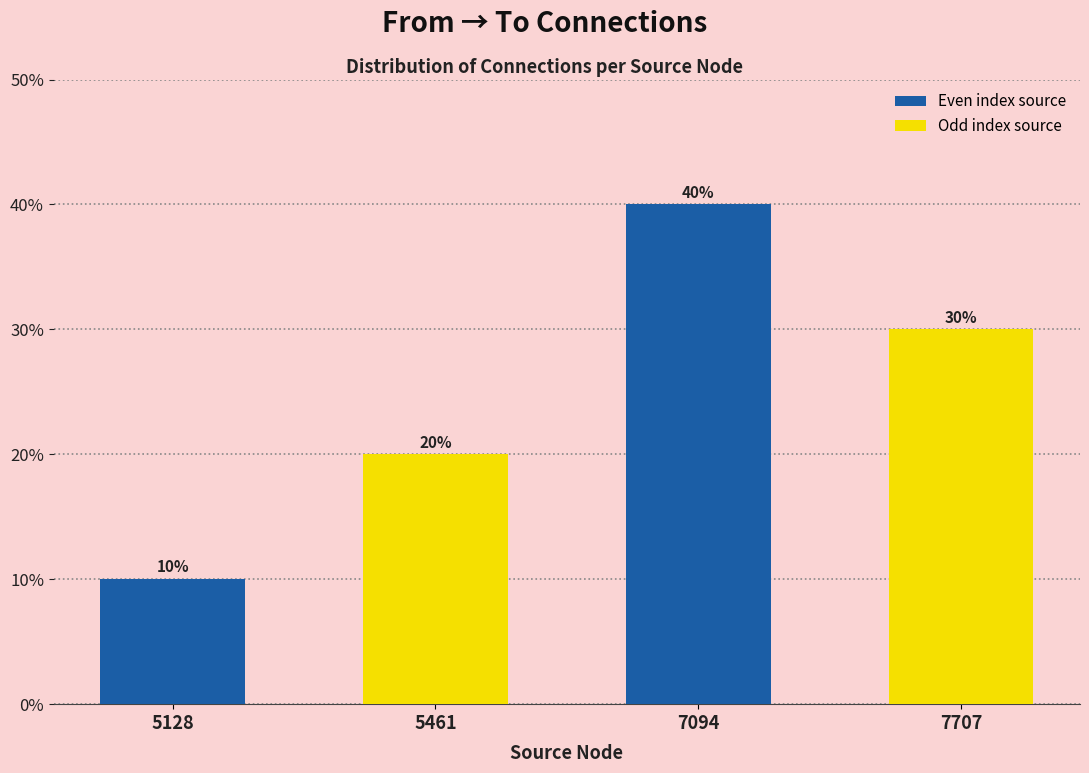

True or false: the data shows 30 at 7707.

True